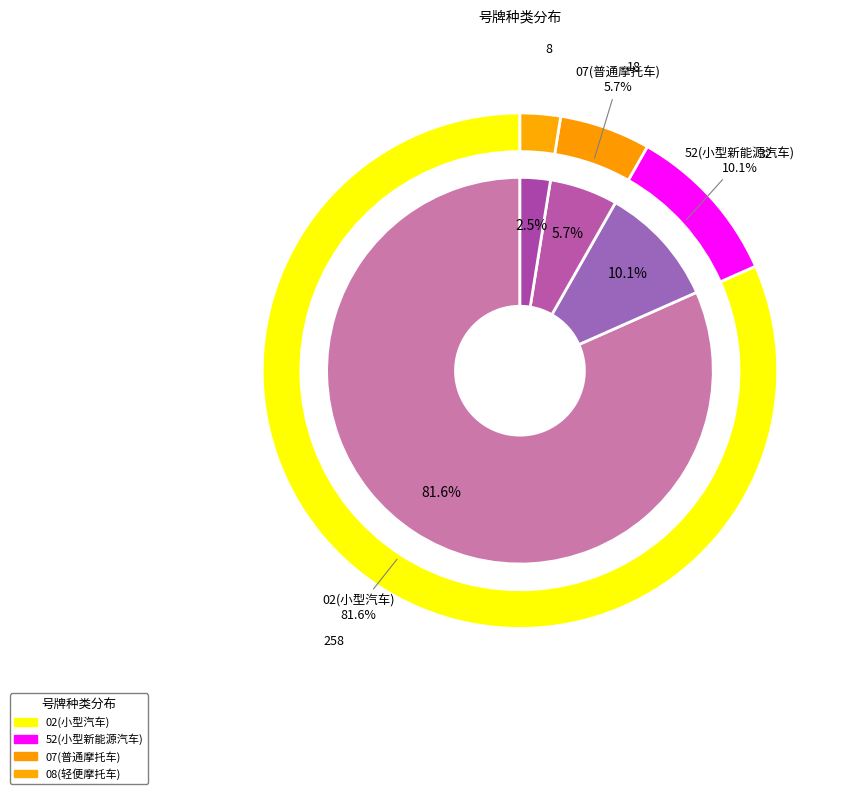

Which slice is the largest?

02(小型汽车)